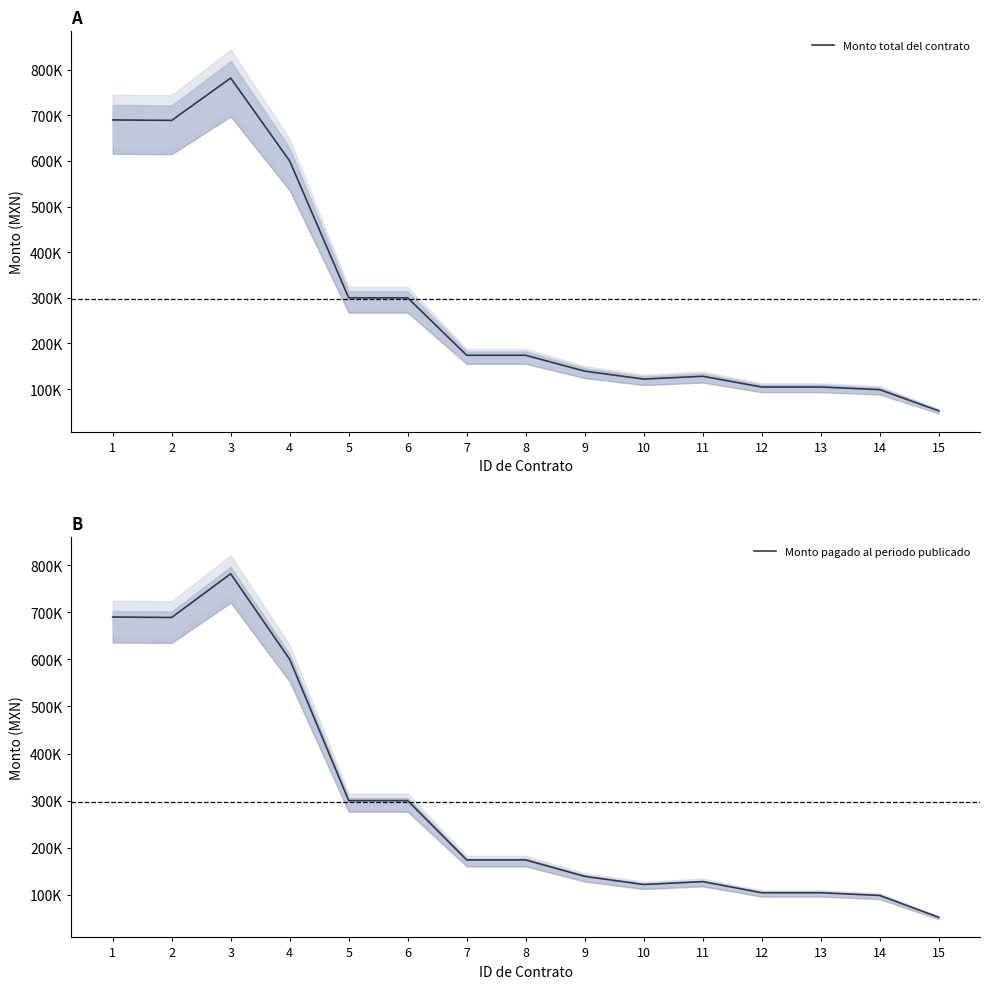

What is the highest value of the Monto total del contrato series?

781840